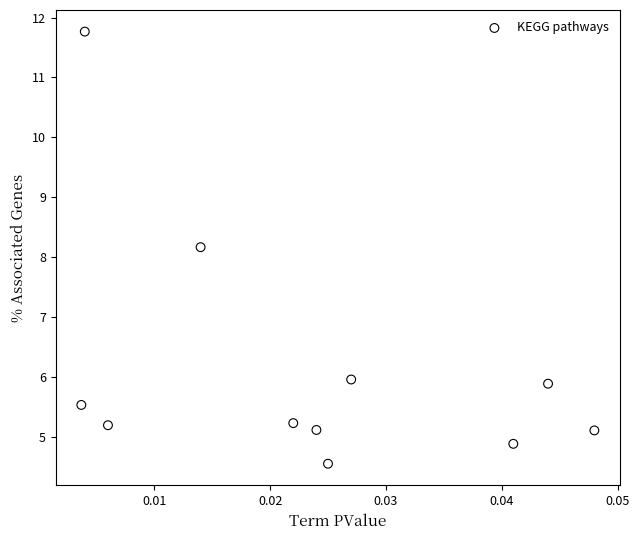

What Y value in the scatter plot is closest to 8?

8.2